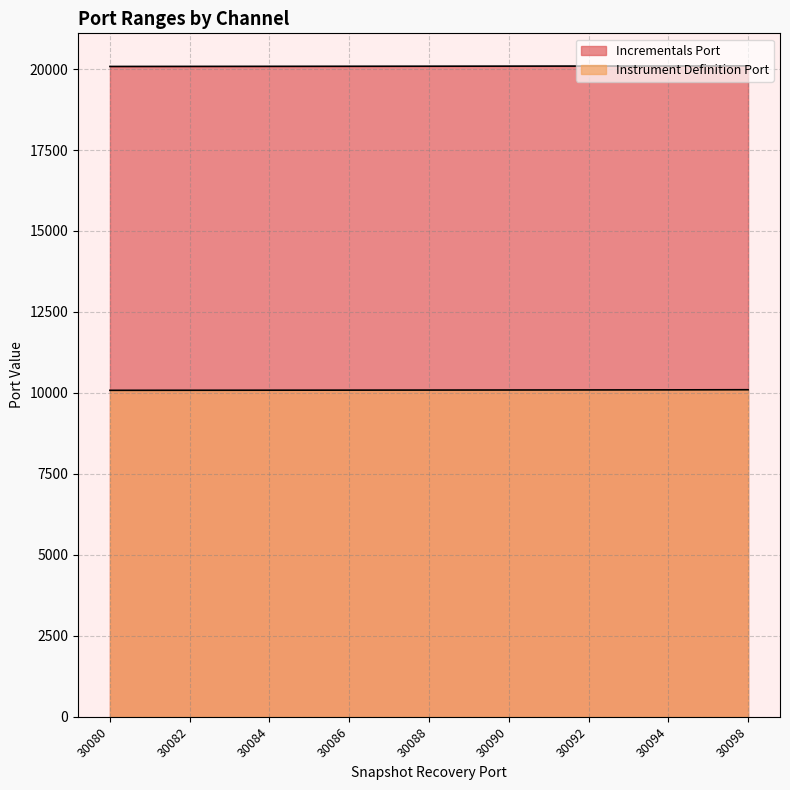

What is the approximate value of Incrementals Port at 30090, to the nearest 10?

20090